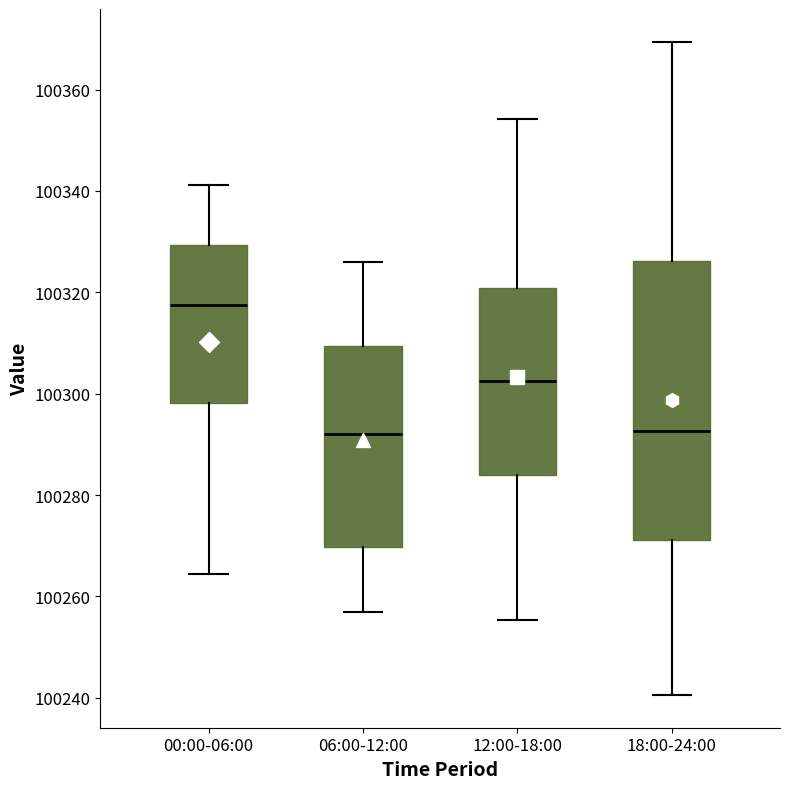

Which box is the tallest, from its lower edge to its upper edge?

18:00-24:00